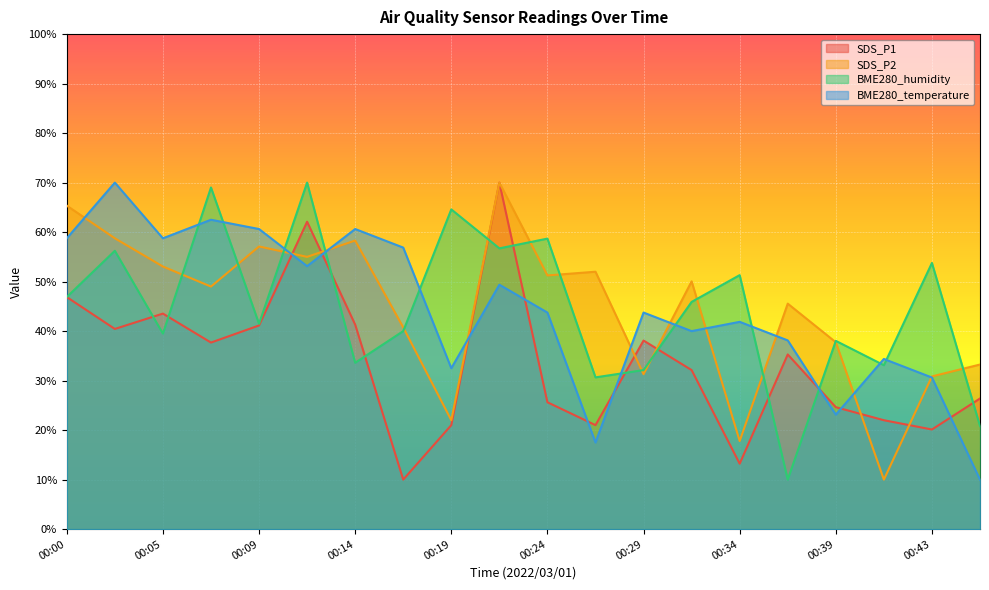

Which series ends up on top after the final intersection of SDS_P1 and BME280_humidity?

SDS_P1